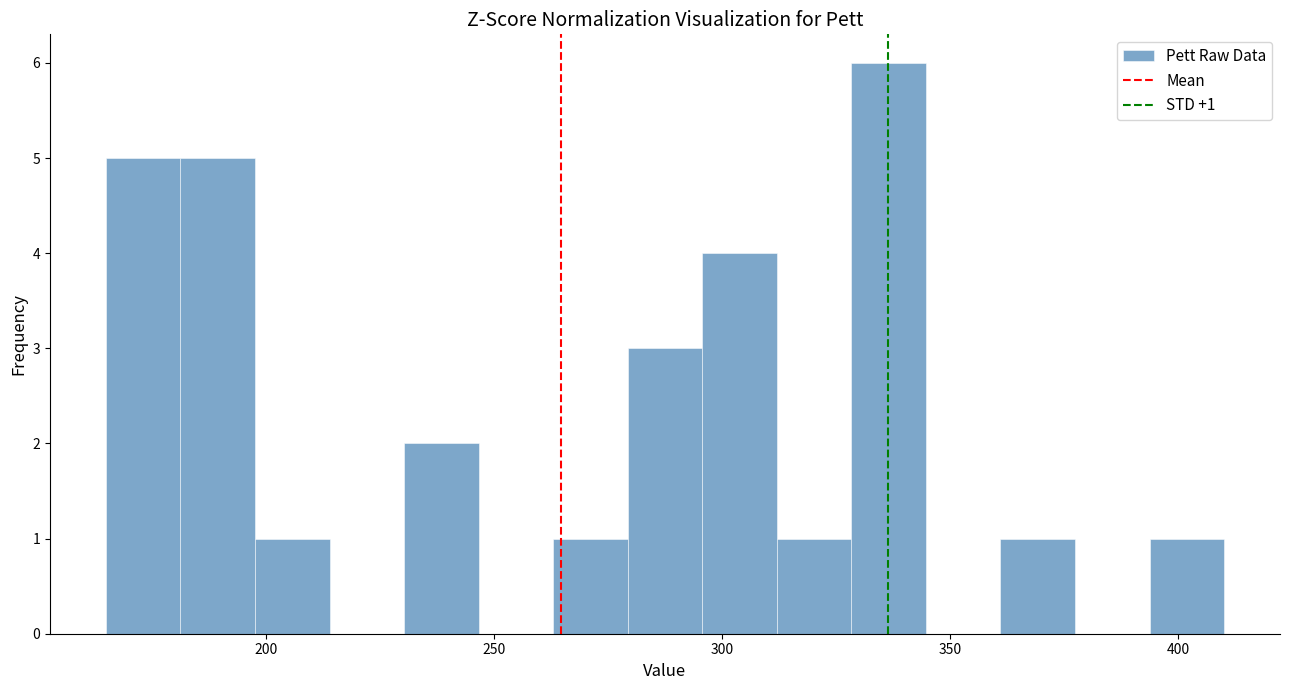

Read against the x-axis, roughly where is the centre of the tallest bar?

335